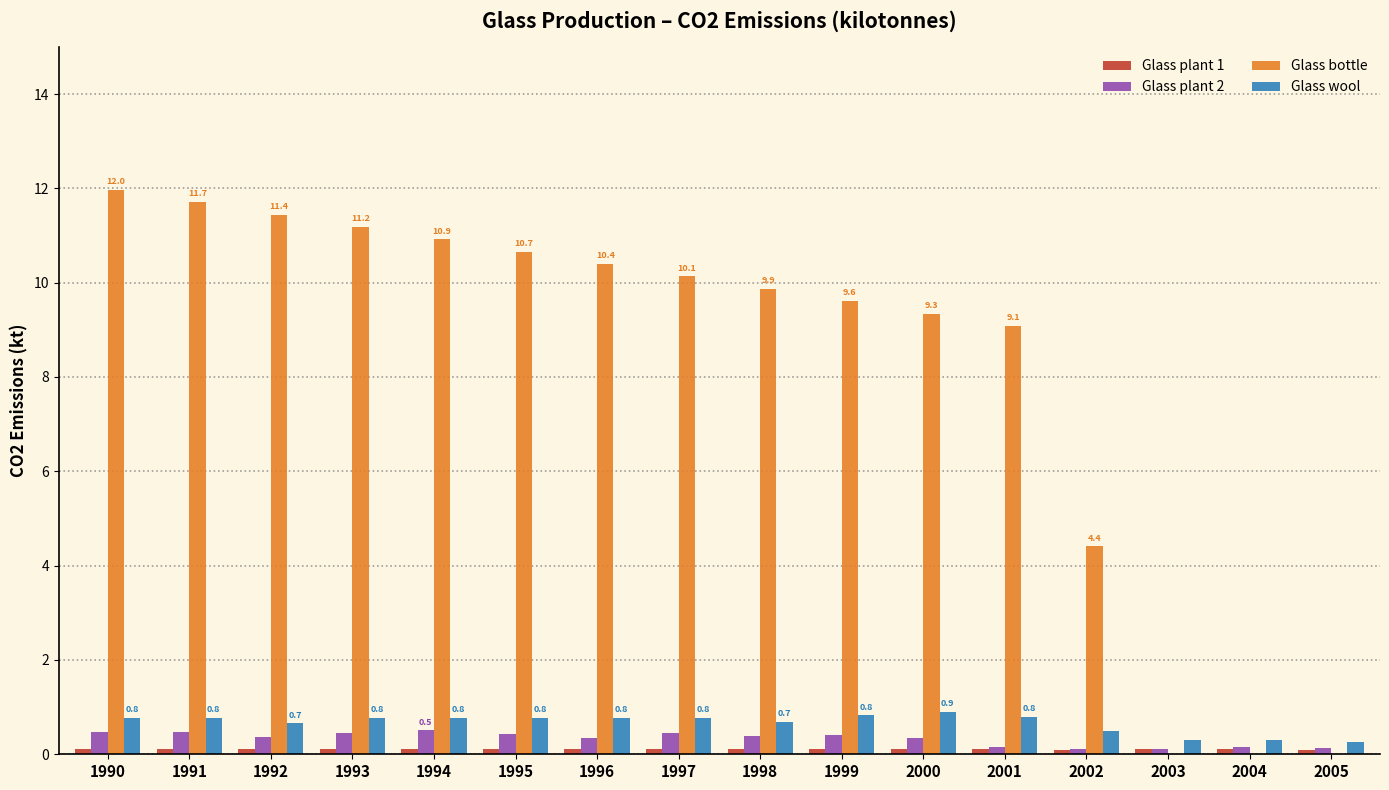

Which series has the largest total across all categories?

Glass bottle